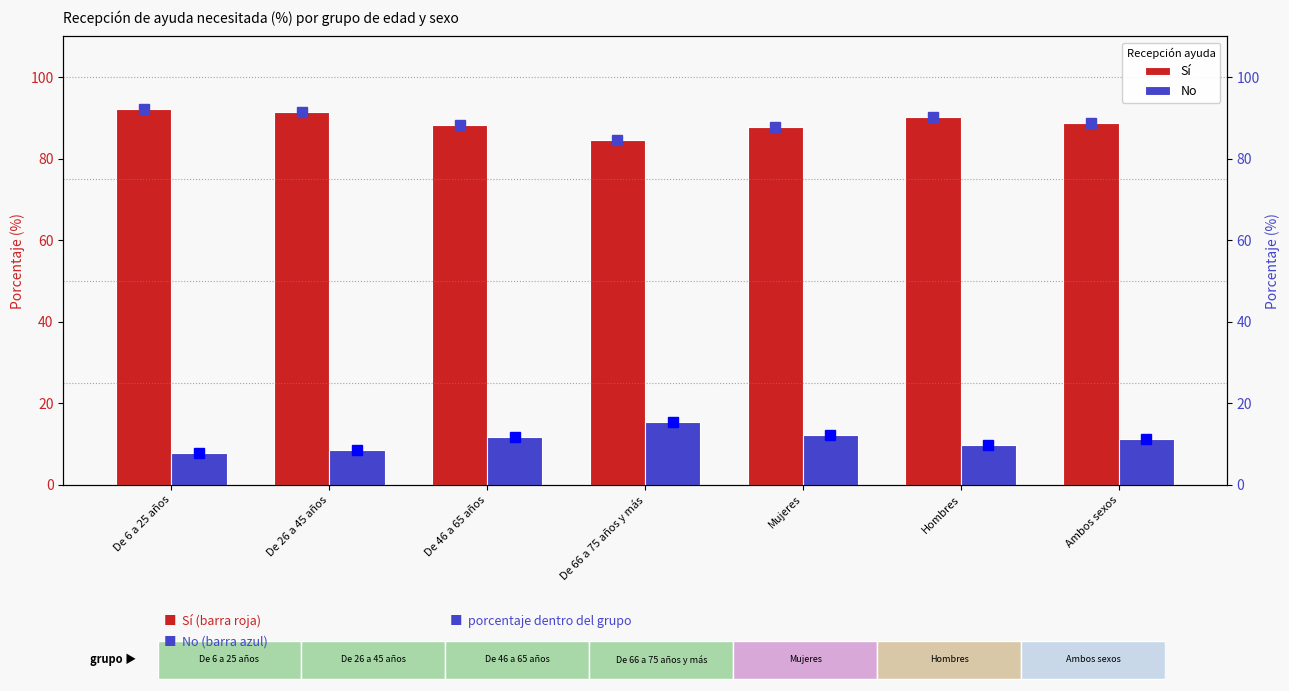

List the labels in order of Sí value, smallest first.

De 66 a 75 años y más, Mujeres, De 46 a 65 años, Ambos sexos, Hombres, De 26 a 45 años, De 6 a 25 años